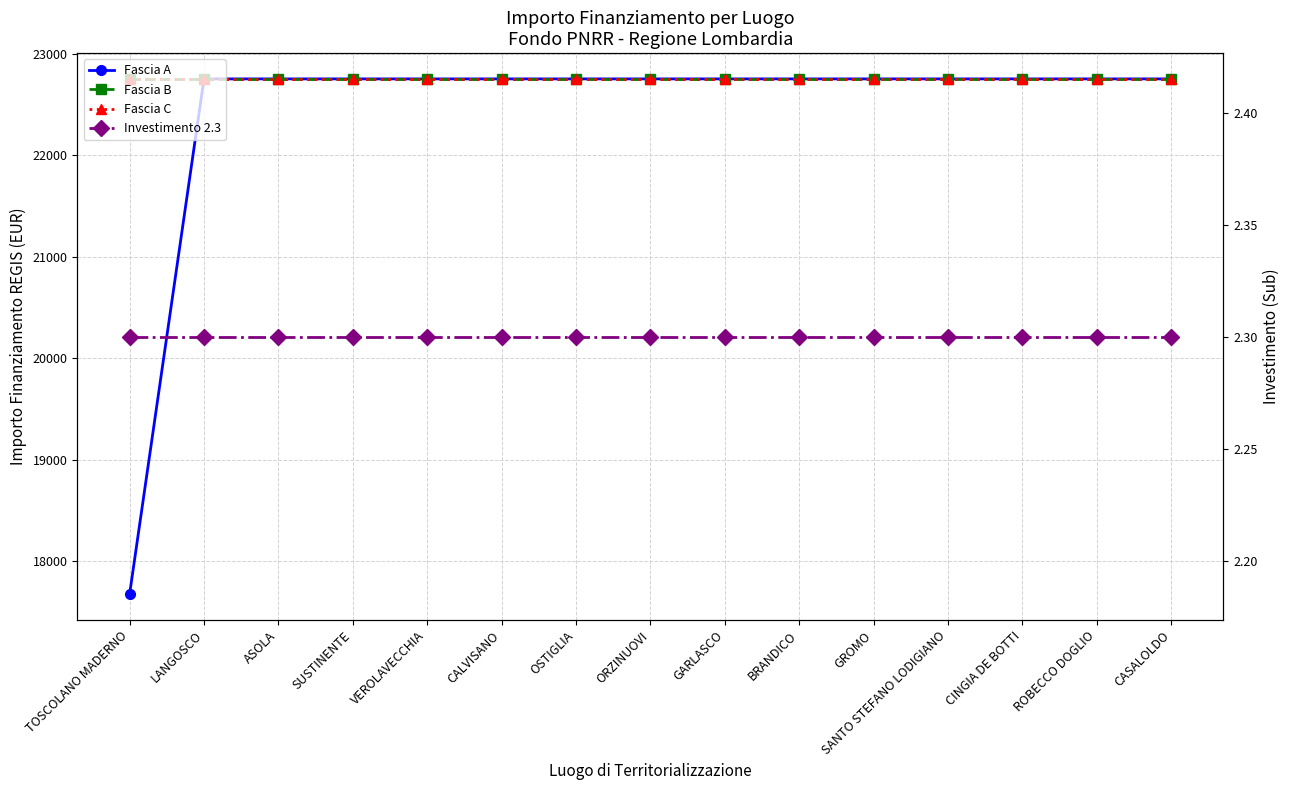

Is it true that Investimento 2.3 equals 1.4 at TOSCOLANO MADERNO?

False